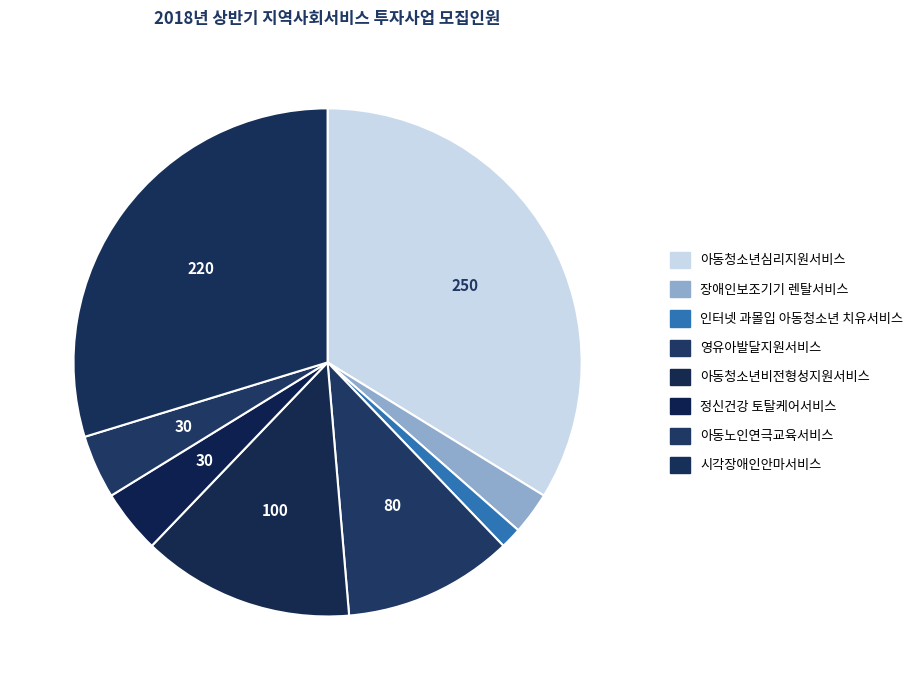

True or false: 아동노인연극교육서비스 accounts for 4% of the total.

True